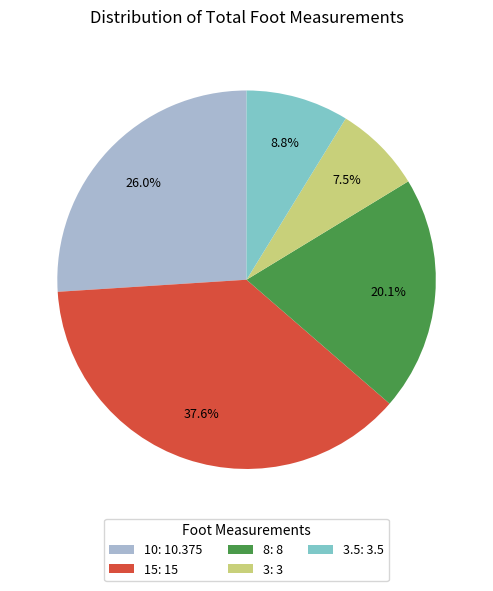

To the nearest percent, what is the difference between the largest and smallest slice percentages?

30%